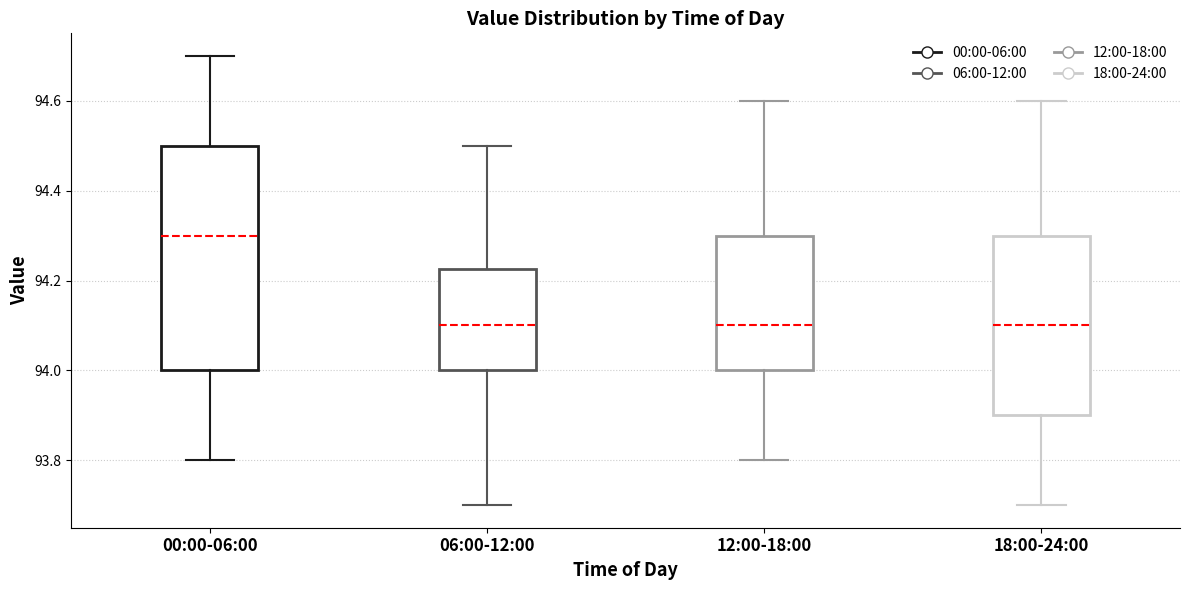

Reading left to right, read every box against the y-axis: the position of its median line, the range the box covers, and the ends of its whiskers. The values are not printed on the chart, so give them approximately, as read against the axis.

00:00-06:00: median 94.30, box 94.00 to 94.50, whiskers 93.80 to 94.70
06:00-12:00: median 94.10, box 94.00 to 94.22, whiskers 93.70 to 94.50
12:00-18:00: median 94.10, box 94.00 to 94.30, whiskers 93.80 to 94.60
18:00-24:00: median 94.10, box 93.90 to 94.30, whiskers 93.70 to 94.60